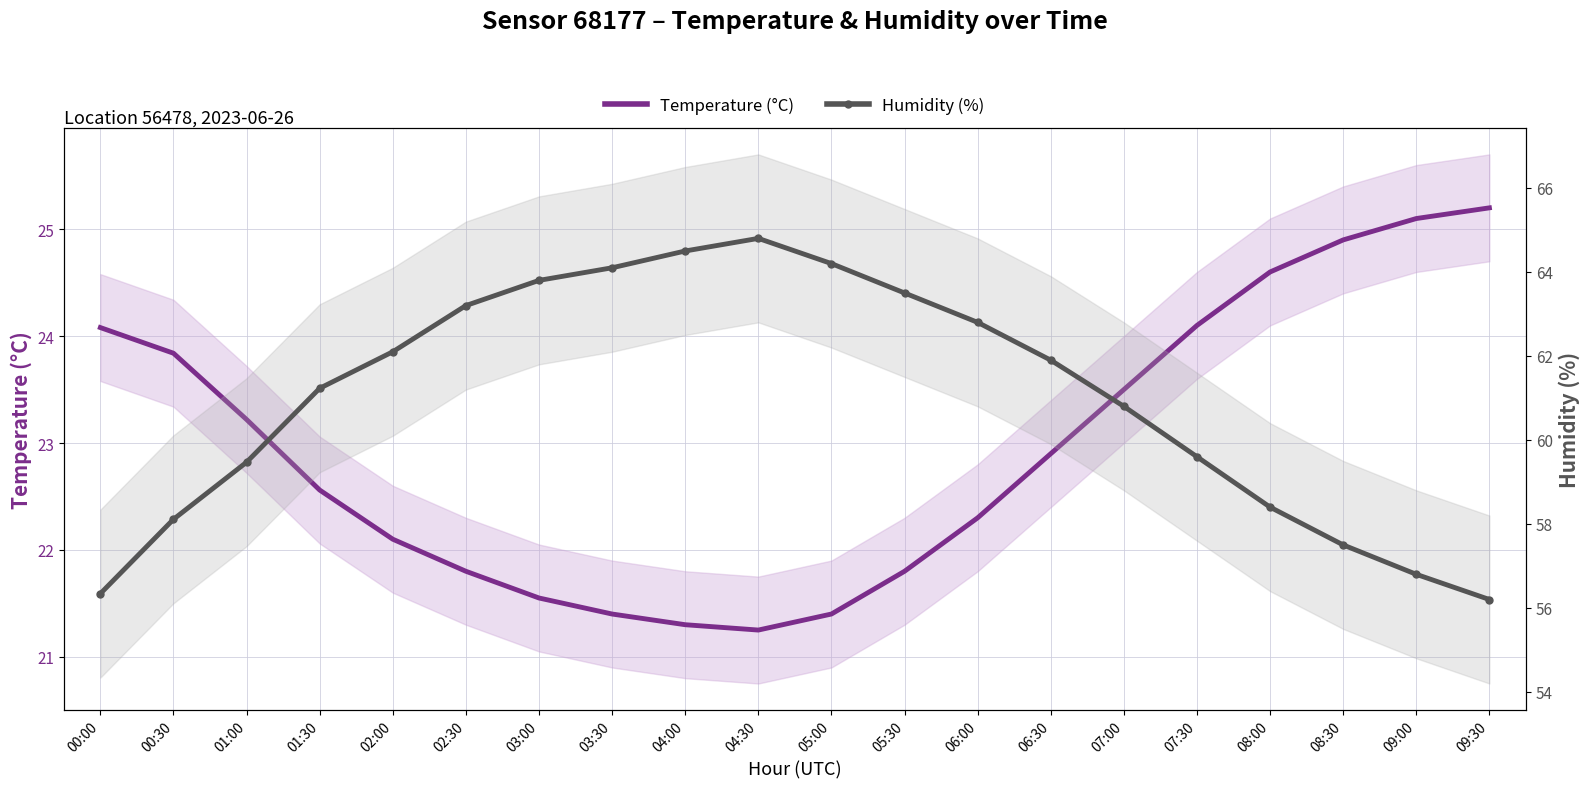

True or false: Temperature (°C) and Humidity (%) cross at least once.

False